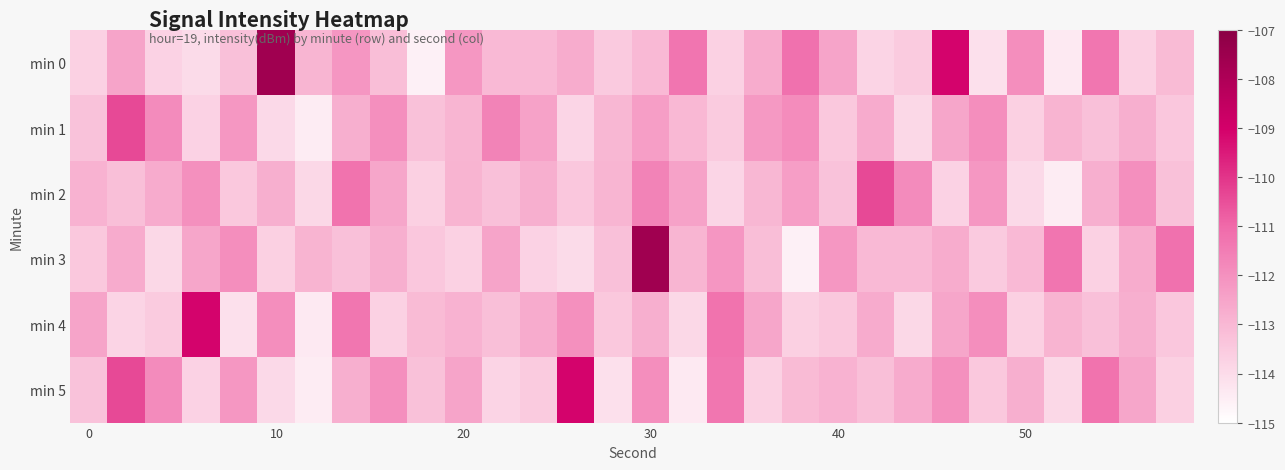

What is the maximum value shown in the chart?

-107.6